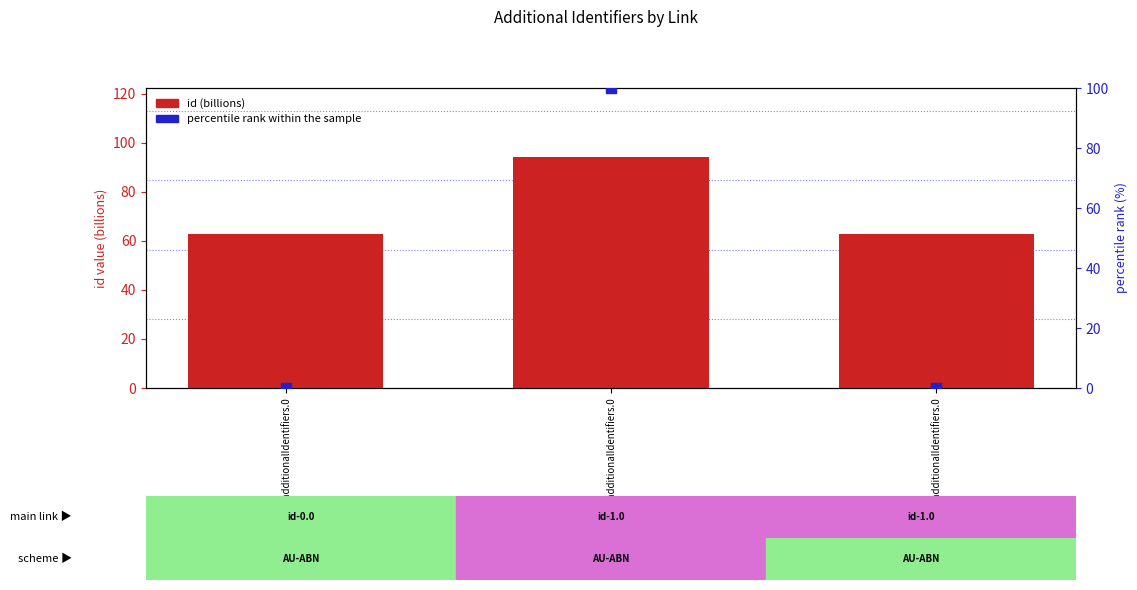

Which series has the widest spread of Y values?

percentile rank